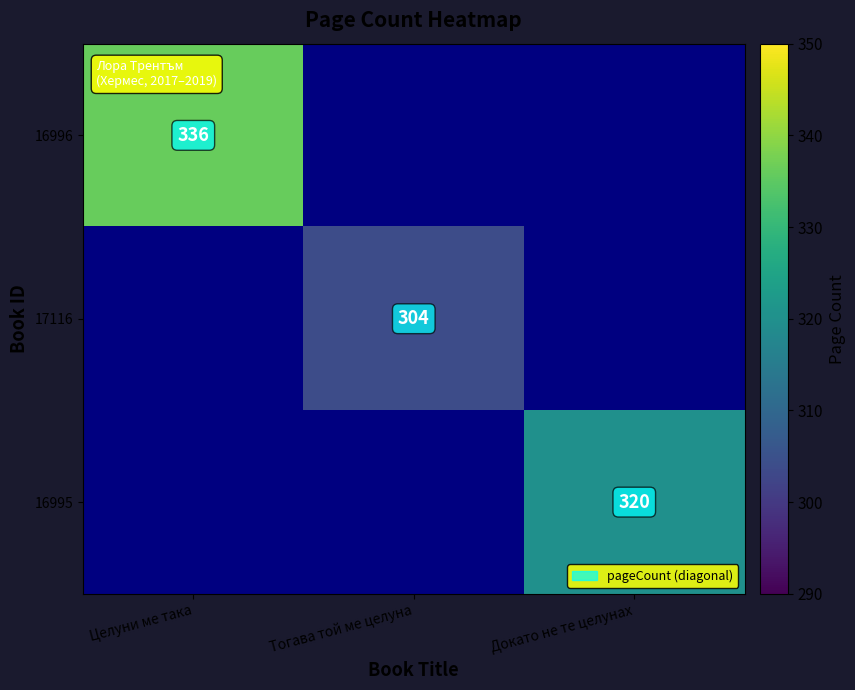

Is it true that 16995 equals 455.1 at Докато не те целунах?

False